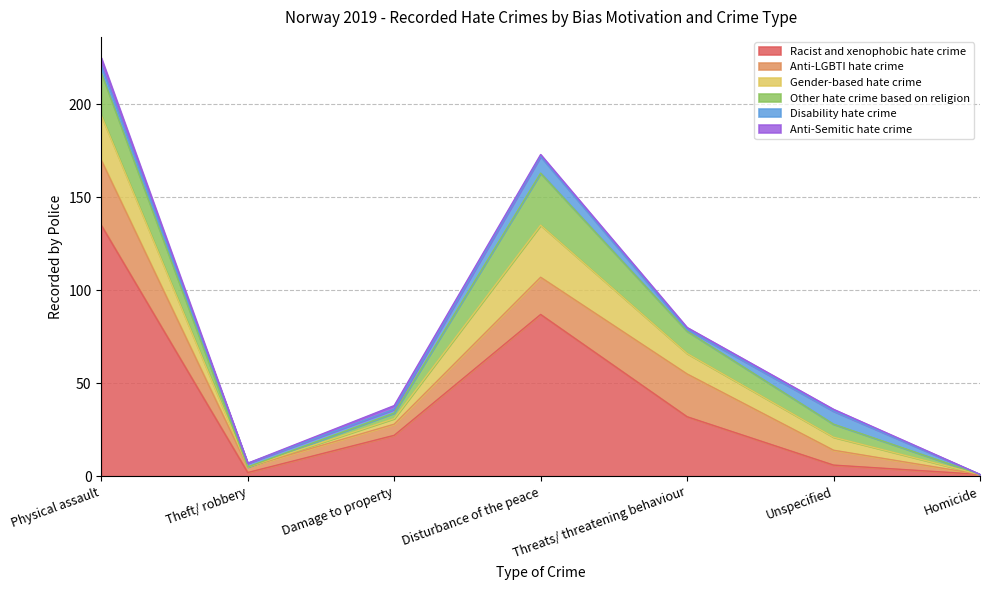

How many interior local valleys does the Anti-Semitic hate crime series have?

1